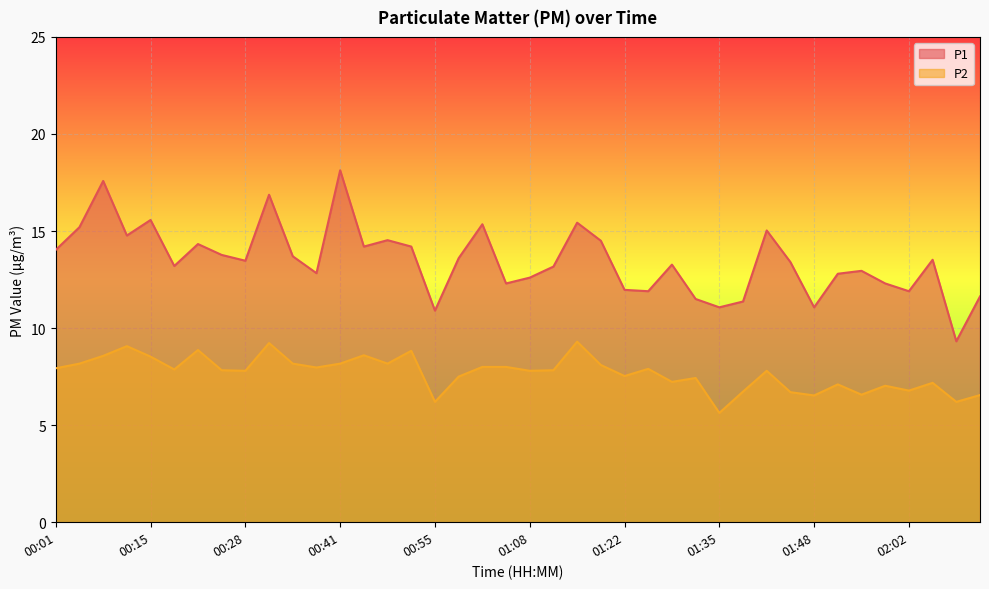

What is the lowest value of the P1 series?

9.3